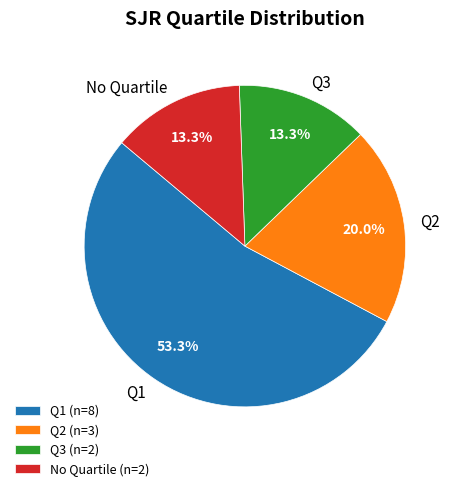

Approximately how many times larger is the value at Q1 compared to Q3?

4.0